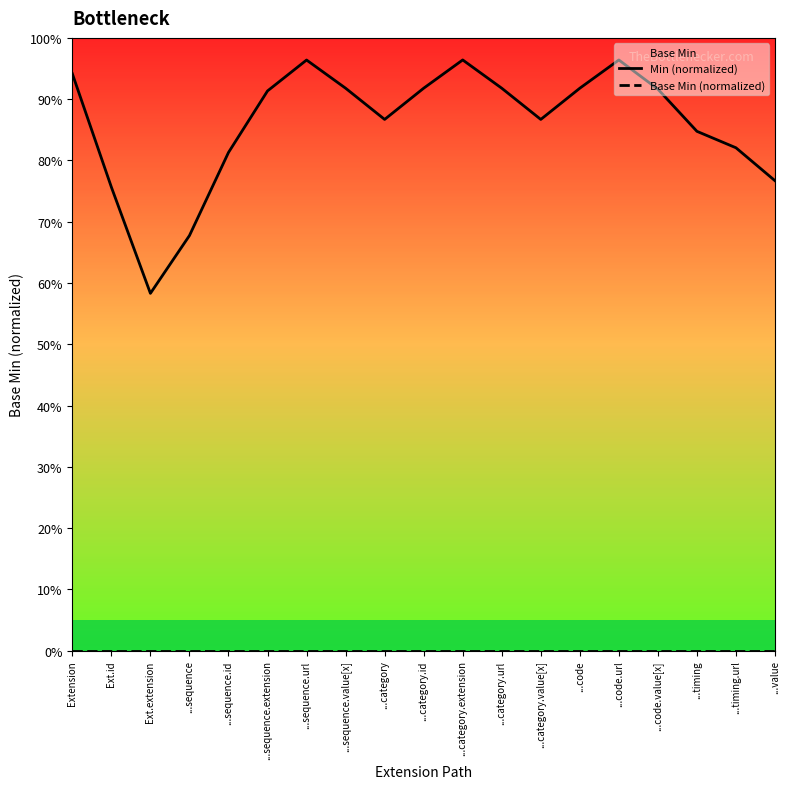

Which series has the largest total across all categories?

Min (normalized)